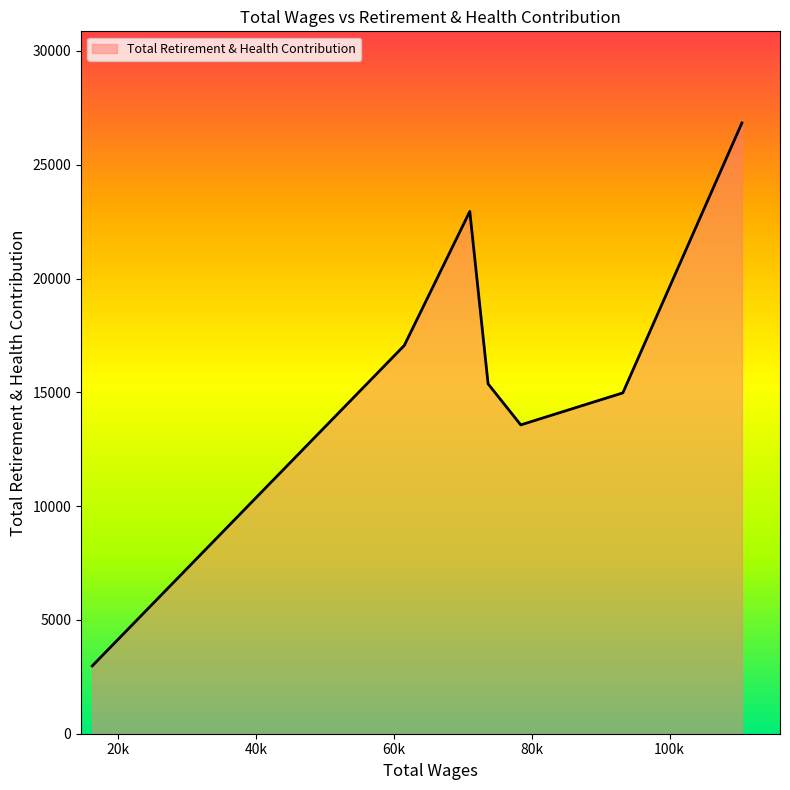

How many lines are shown in the chart?

1